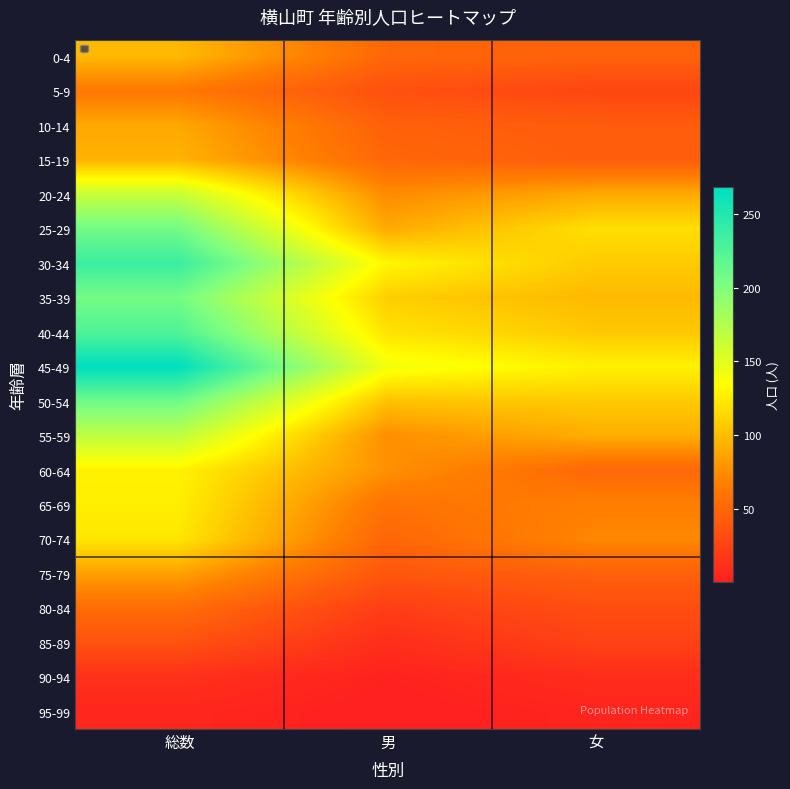

Reading right to left, transcribe all the data shown in this chart.

0-4: 女=47	男=51	総数=98
5-9: 女=28	男=35	総数=63
10-14: 女=43	男=46	総数=89
15-19: 女=44	男=51	総数=95
20-24: 女=90	男=74	総数=164
25-29: 女=118	男=90	総数=208
30-34: 女=107	男=130	総数=237
35-39: 女=98	男=109	総数=207
40-44: 女=106	男=120	総数=226
45-49: 女=127	男=141	総数=268
50-54: 女=107	男=103	総数=210
55-59: 女=92	男=76	総数=168
60-64: 女=51	男=77	総数=128
65-69: 女=67	男=59	総数=126
70-74: 女=72	男=50	総数=122
75-79: 女=46	男=39	総数=85
80-84: 女=33	男=22	総数=55
85-89: 女=25	男=11	総数=36
90-94: 女=10	男=3	総数=13
95-99: 女=5	男=1	総数=6